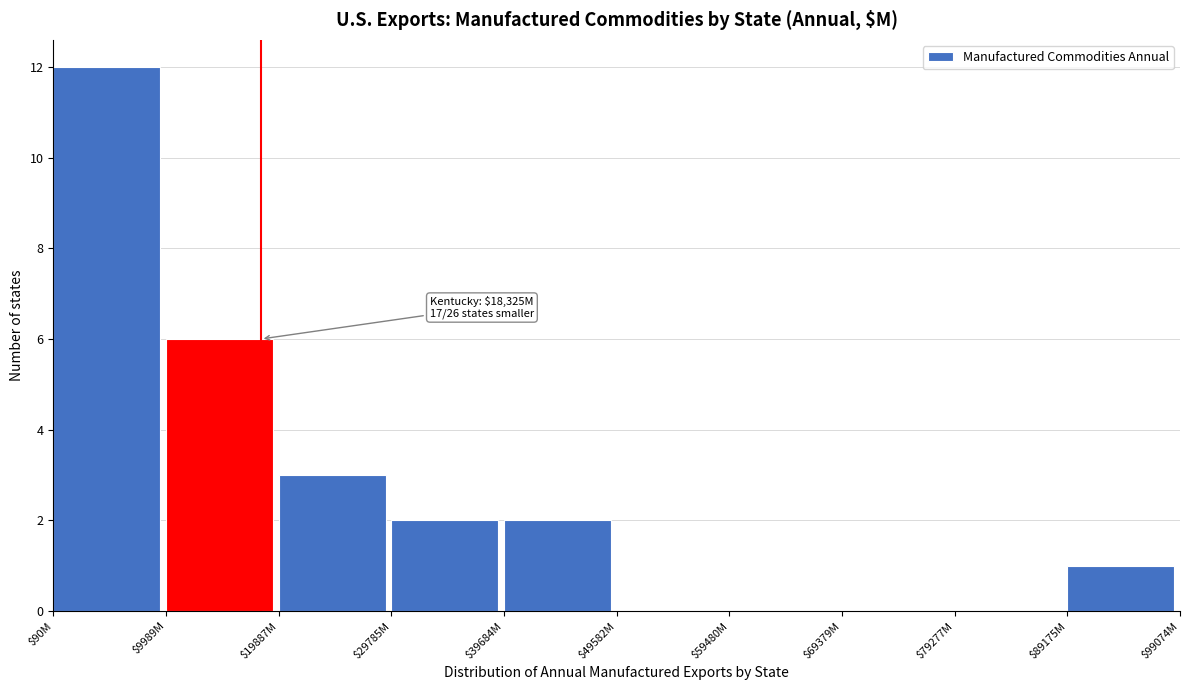

Read the value at $90M.

12